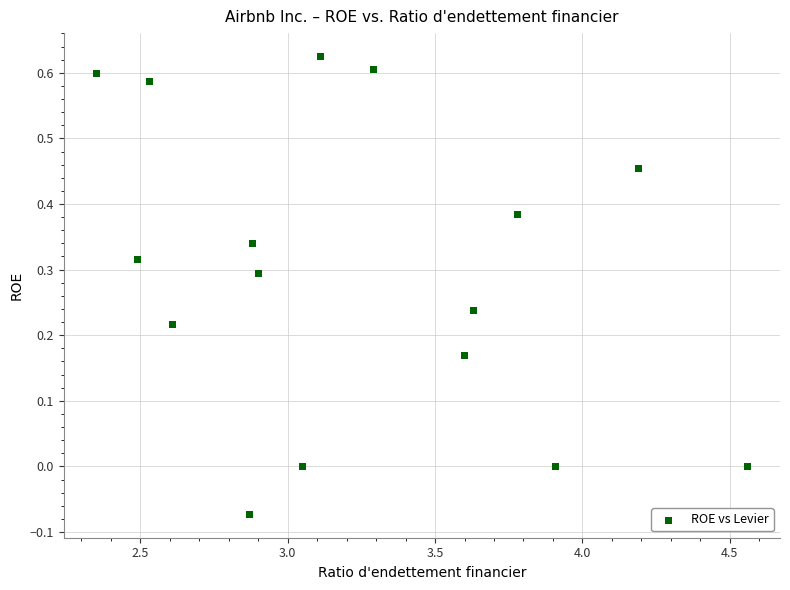

What is the range of Y values (max minus min)?

0.7